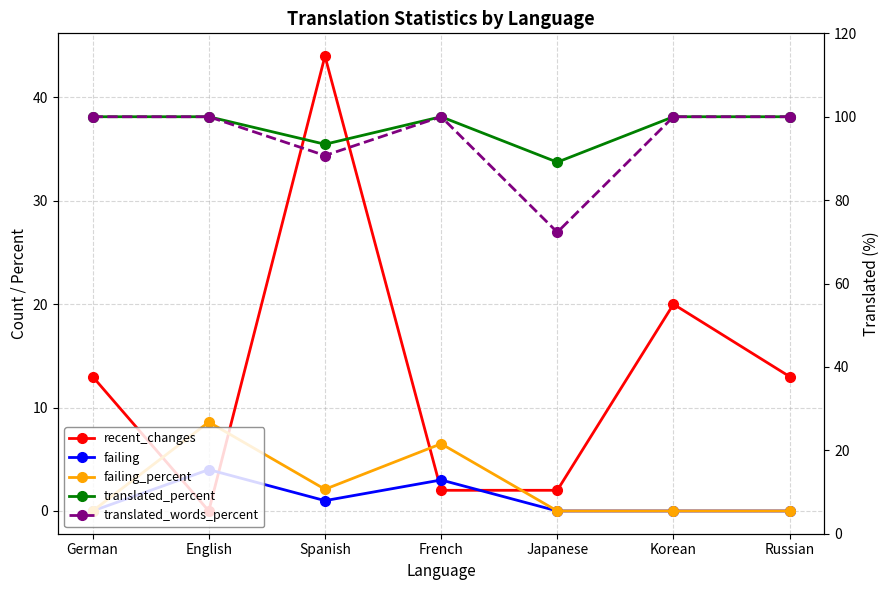

At French, list the series in order from largest to smallest.

translated_percent, translated_words_percent, failing_percent, failing, recent_changes